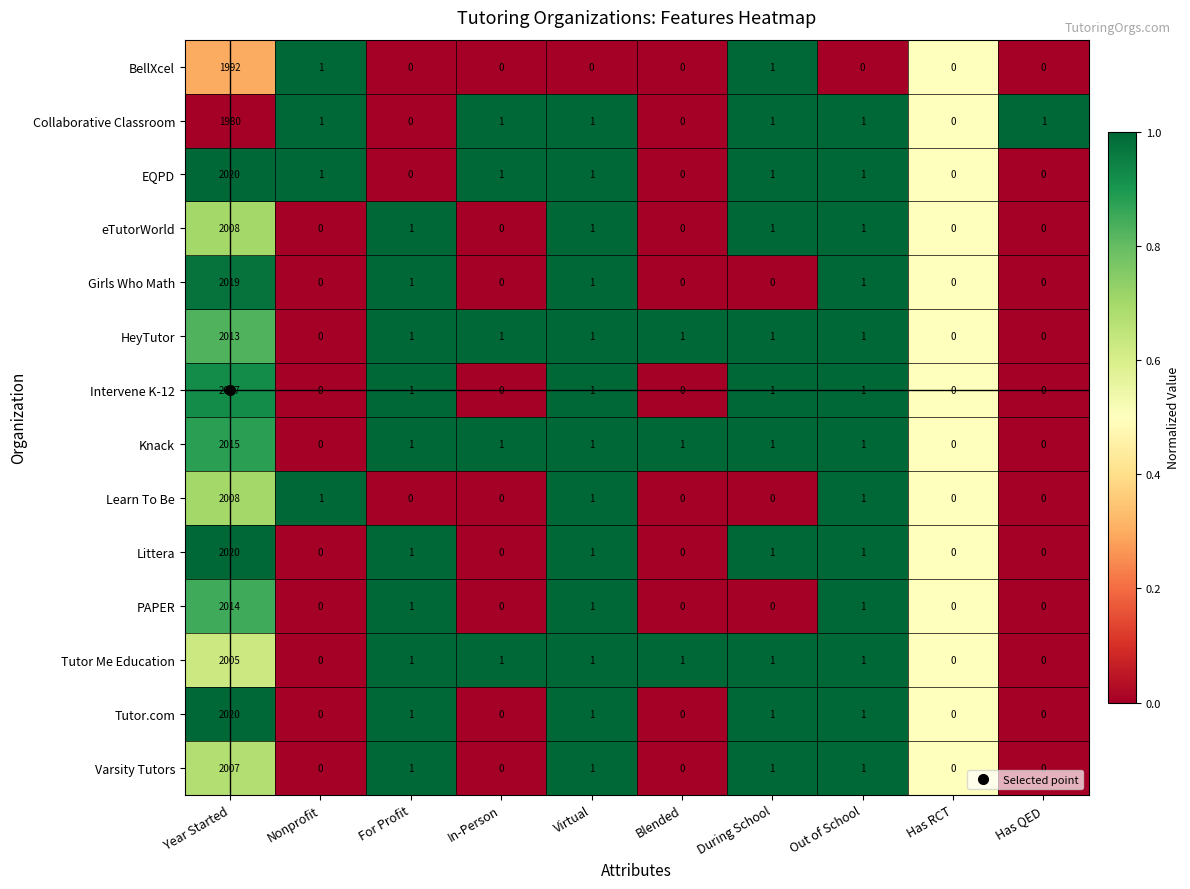

Which label corresponds to the largest value in the chart?

Year Started